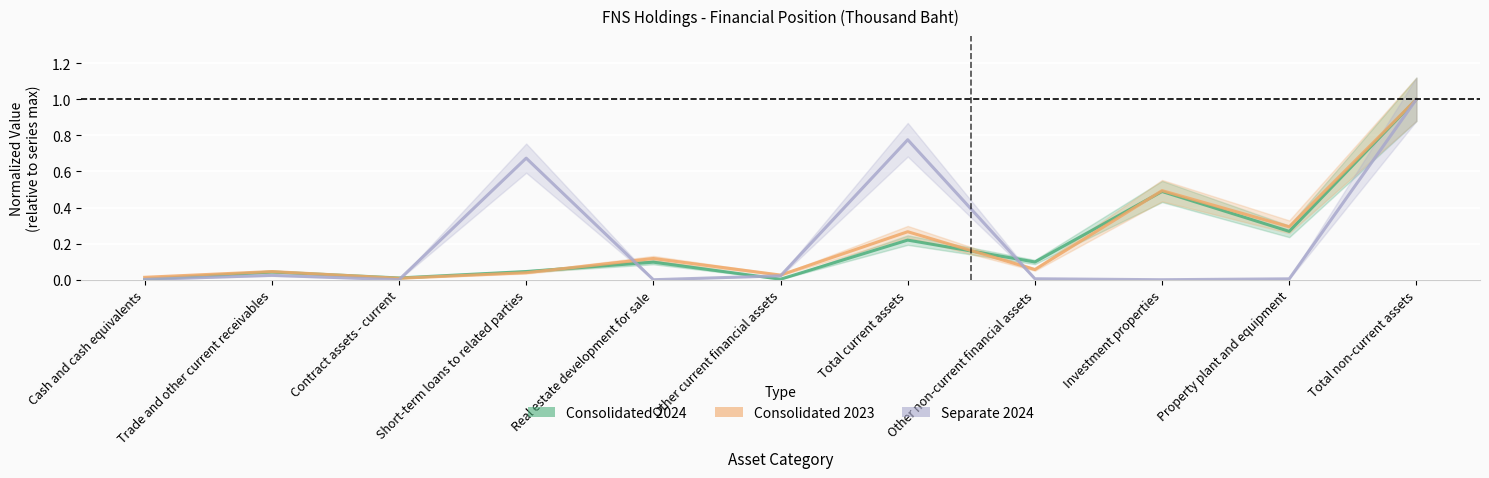

Between Contract assets - current and Other current financial assets, which series saw the biggest shift?

Separate 2024